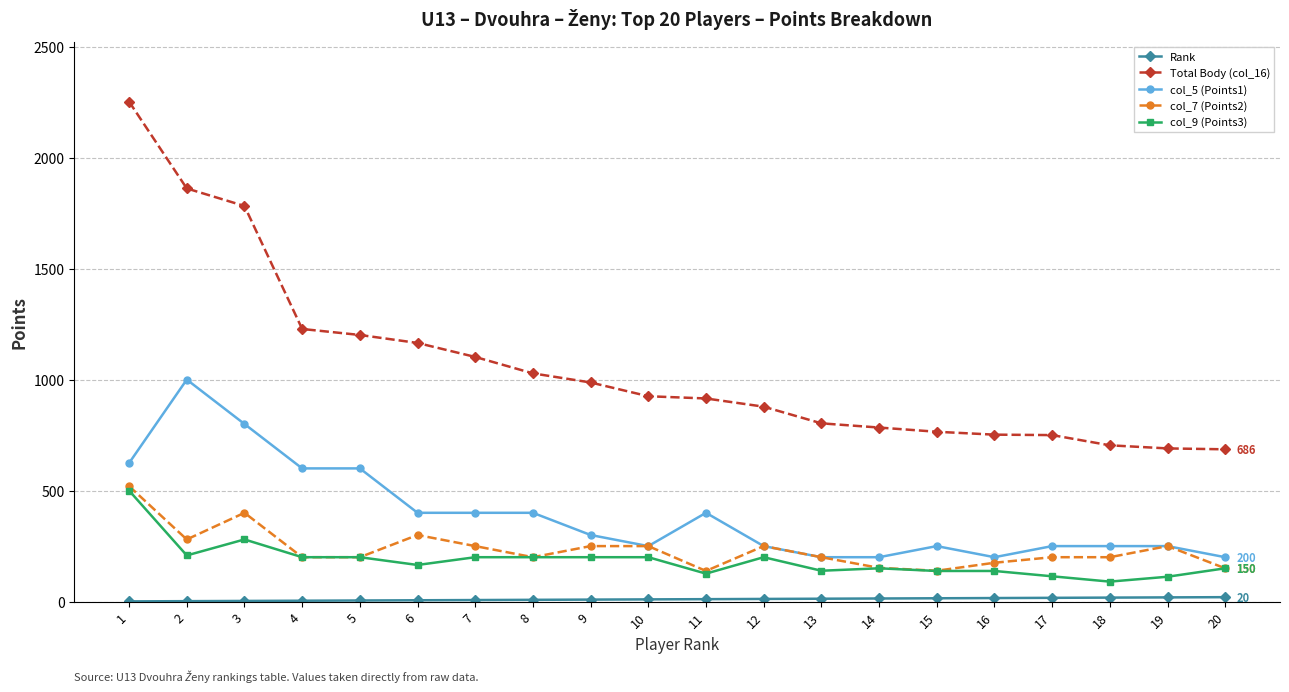

True or false: col_7 (Points2) and Total Body (col_16) intersect in this chart.

False